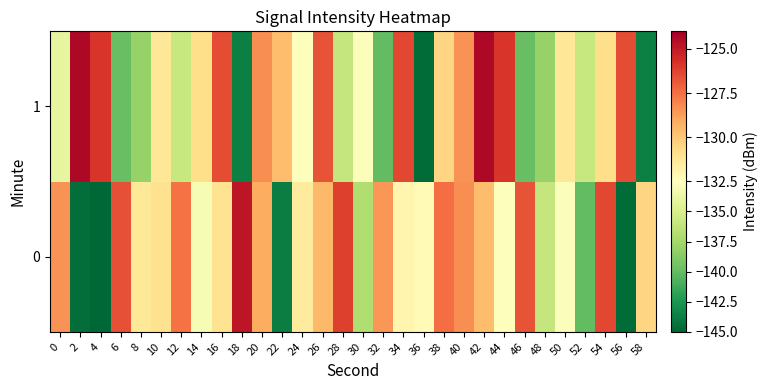

What is the maximum value shown in the chart?

-124.3